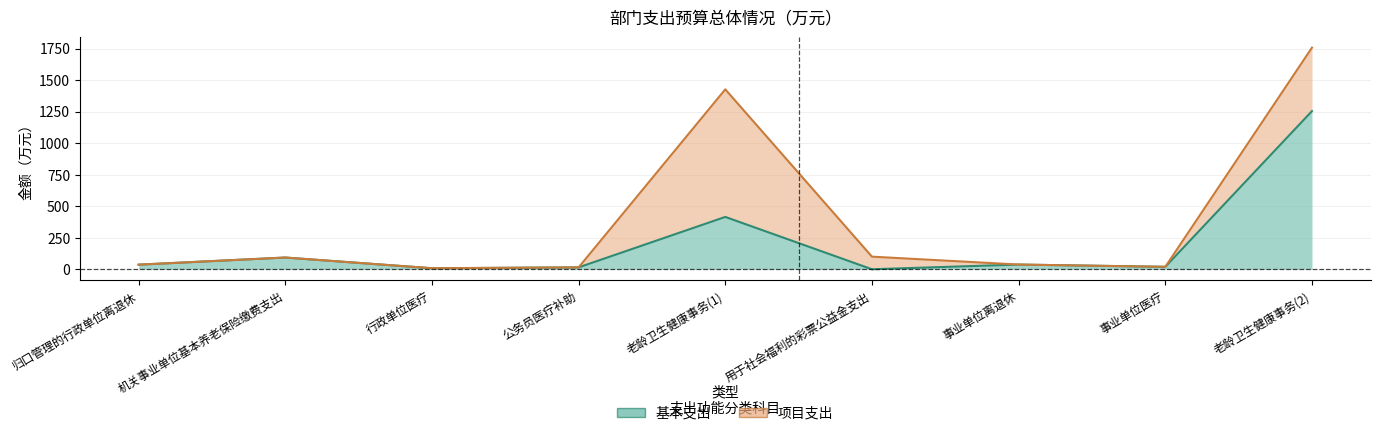

Does the chart have visible grid lines?

Yes